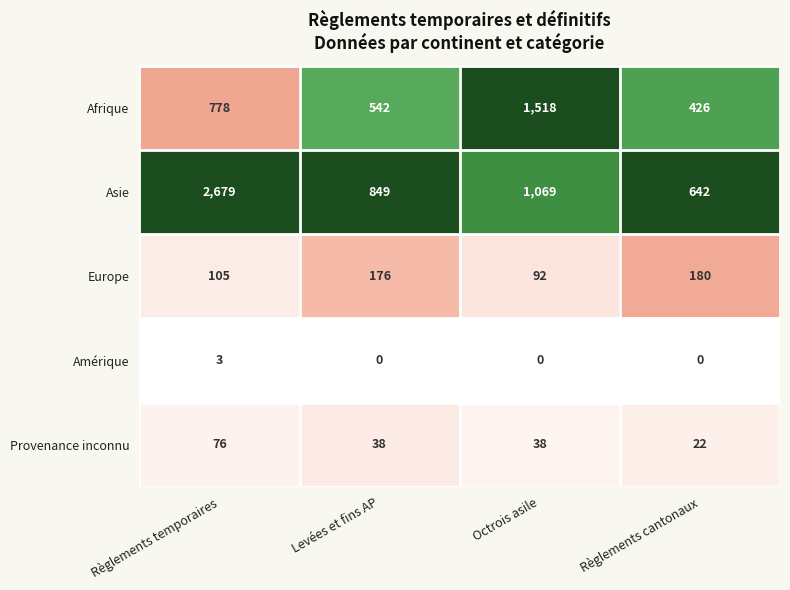

Reading left to right, list all the values displayed in this chart.

Afrique: Règlements temporaires=778	Levées et fins AP=542	Octrois asile=1518	Règlements cantonaux=426
Asie: Règlements temporaires=2679	Levées et fins AP=849	Octrois asile=1069	Règlements cantonaux=642
Europe: Règlements temporaires=105	Levées et fins AP=176	Octrois asile=92	Règlements cantonaux=180
Amérique: Règlements temporaires=3	Levées et fins AP=0	Octrois asile=0	Règlements cantonaux=0
Provenance inconnu: Règlements temporaires=76	Levées et fins AP=38	Octrois asile=38	Règlements cantonaux=22